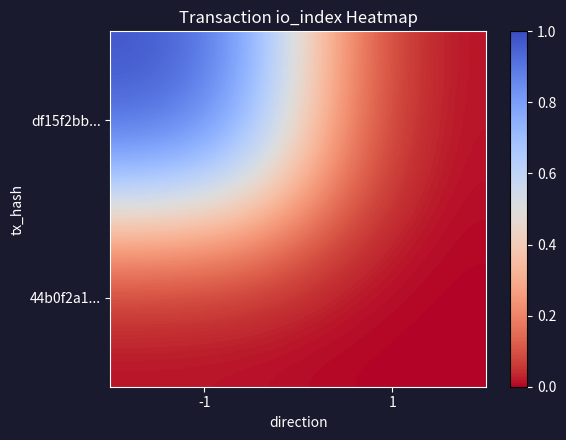

Which series has the widest spread of values?

df15f2bb...